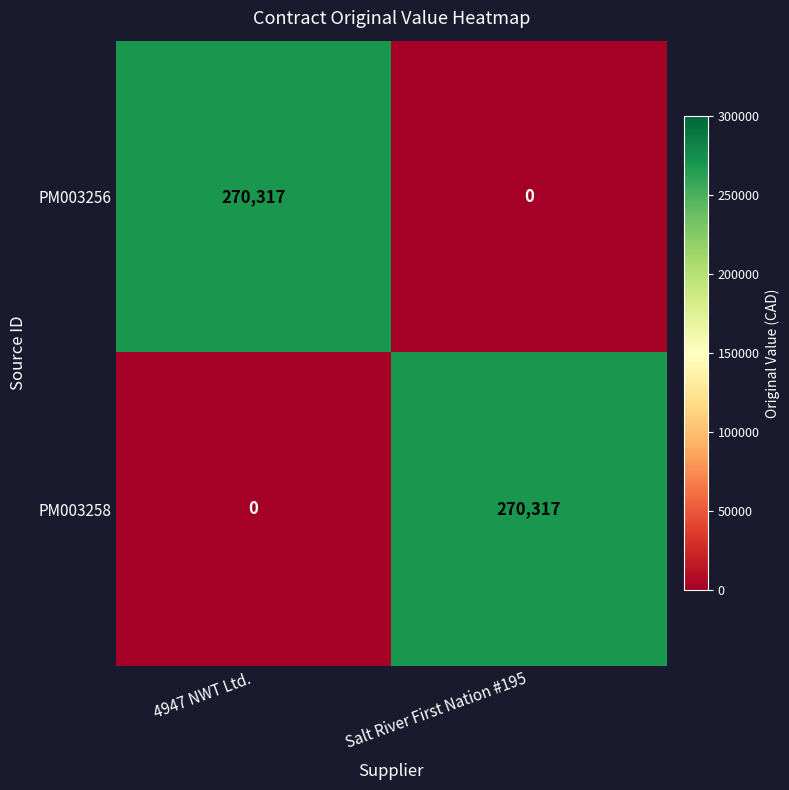

What is the difference between the PM003256 values at 4947 NWT Ltd. and Salt River First Nation #195?

270317